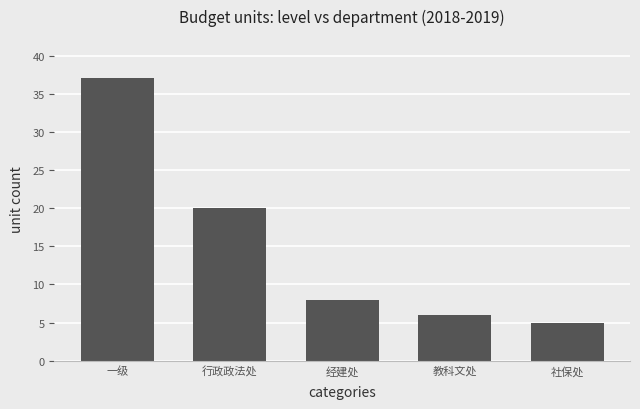

What is the smallest value displayed?

5